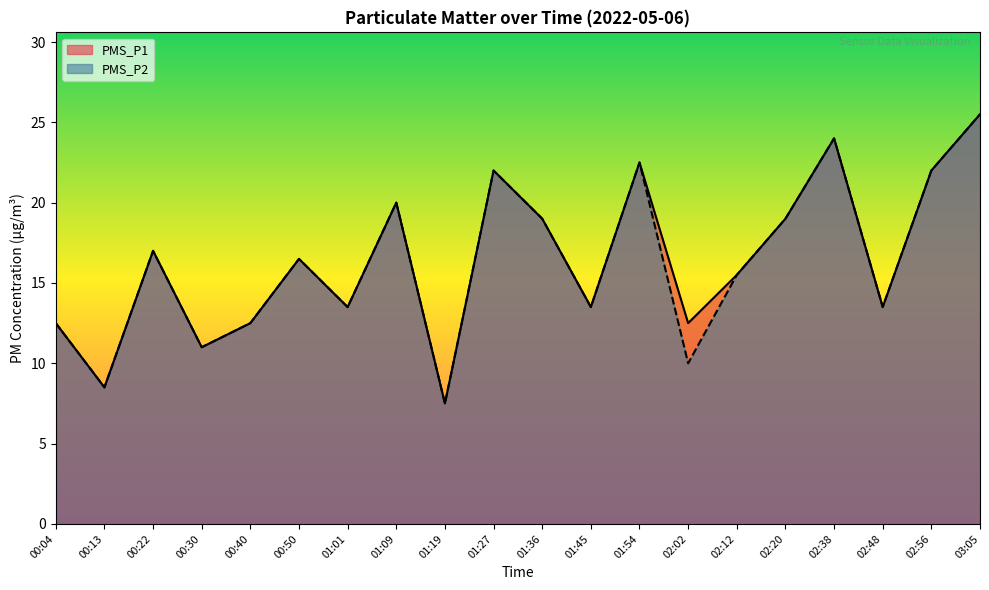

At how many categories does at least one series exceed 20?

5